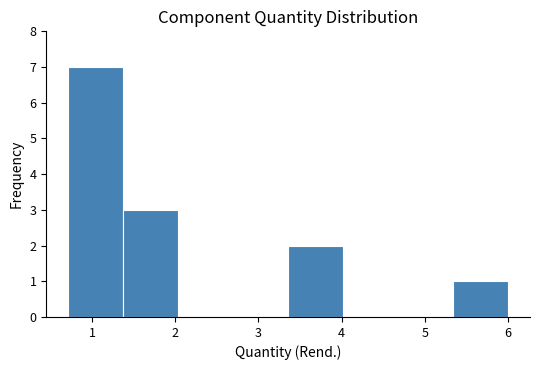

Reading left to right, list every bar in this chart as the range it spans on the x-axis followed by its height. Neither the bar edges nor the heights are printed on the chart, so give them approximately, as read against the axes.

0.7 to 1.4: 7
1.4 to 2.0: 3
2.0 to 2.7: 0
2.7 to 3.4: 0
3.4 to 4.0: 2
4.0 to 4.7: 0
4.7 to 5.3: 0
5.3 to 6.0: 1